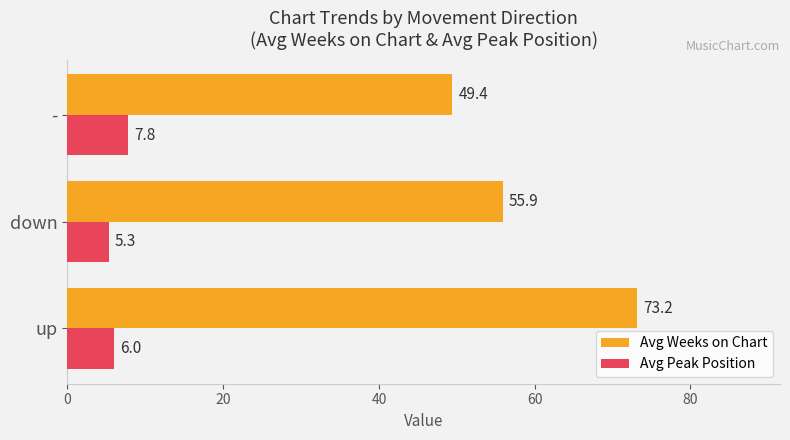

The Avg Peak Position series shows 9.1 at up. True or false?

False